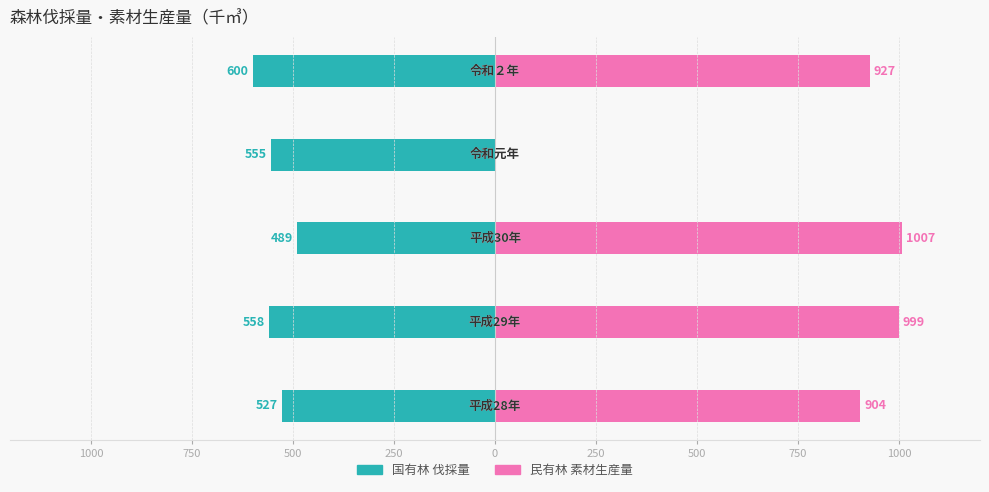

What is the value of the 民有林 素材生産量 bar at the 2nd from the left?

999